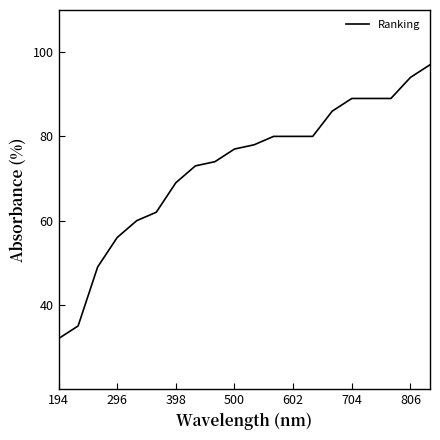

What is the difference between the maximum and minimum values?

65